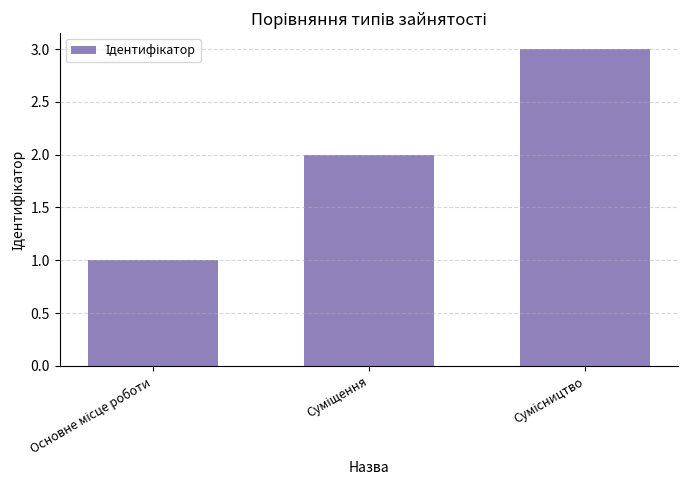

What is the greatest value displayed?

3